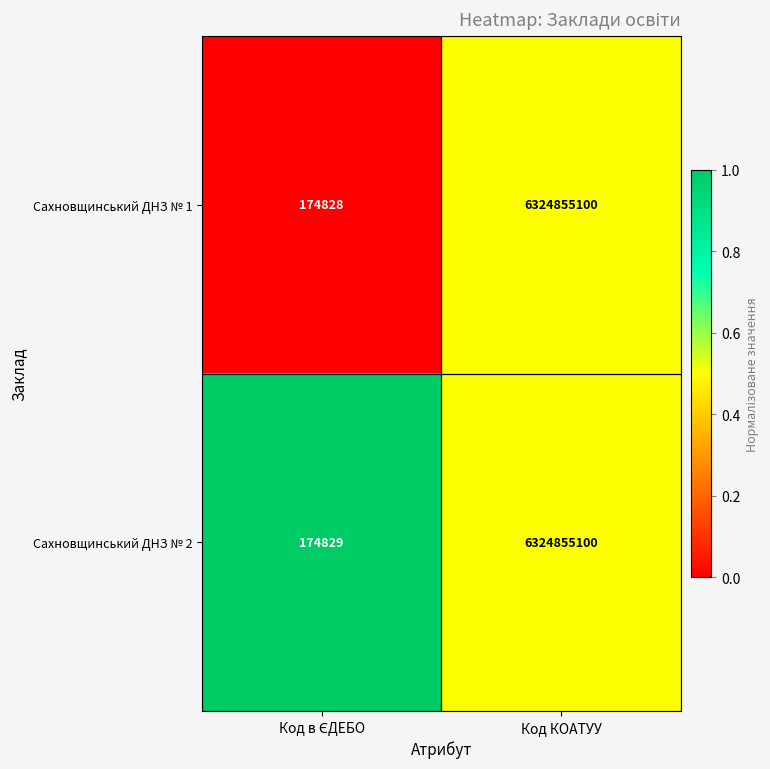

Which series has the largest total across all categories?

Сахновщинський ДНЗ № 2